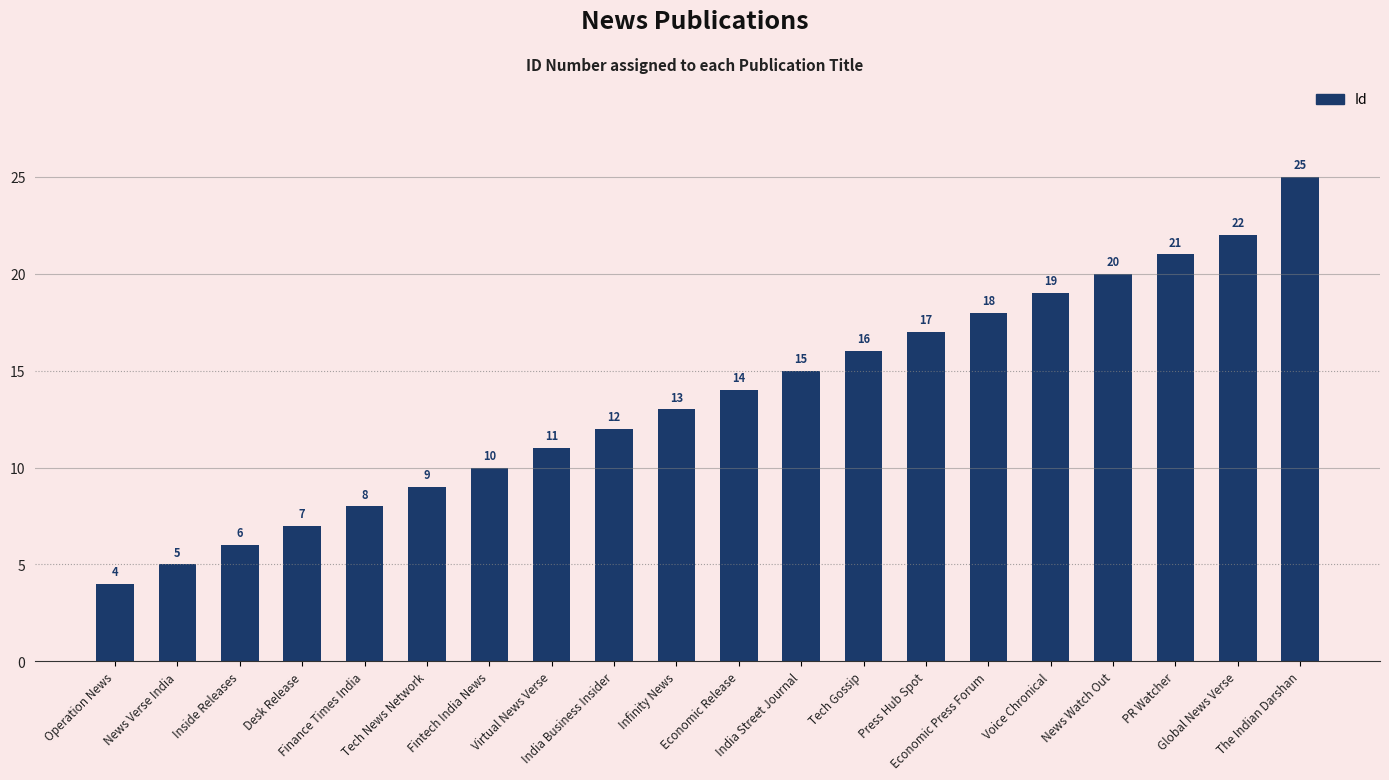

True or false: the data shows 11 at Virtual News Verse.

True